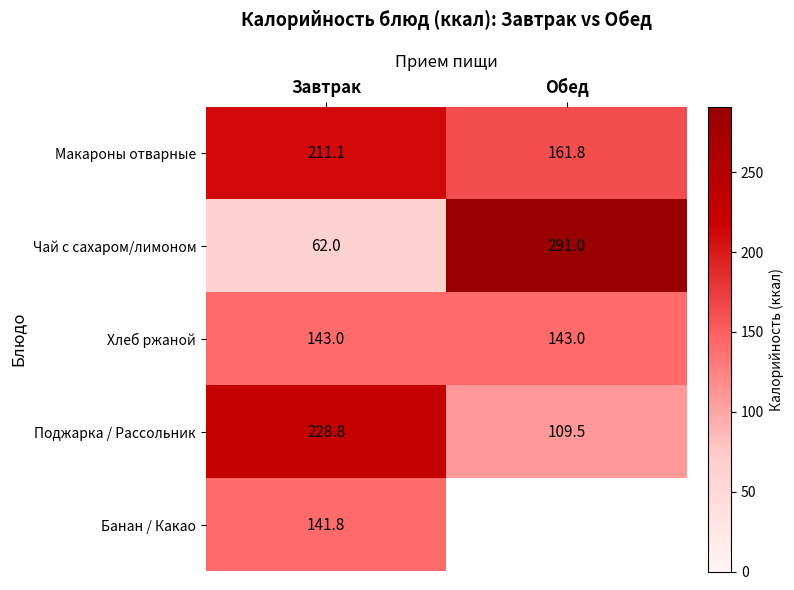

Rank the categories by Чай с сахаром/лимоном value from highest to lowest.

Обед, Завтрак